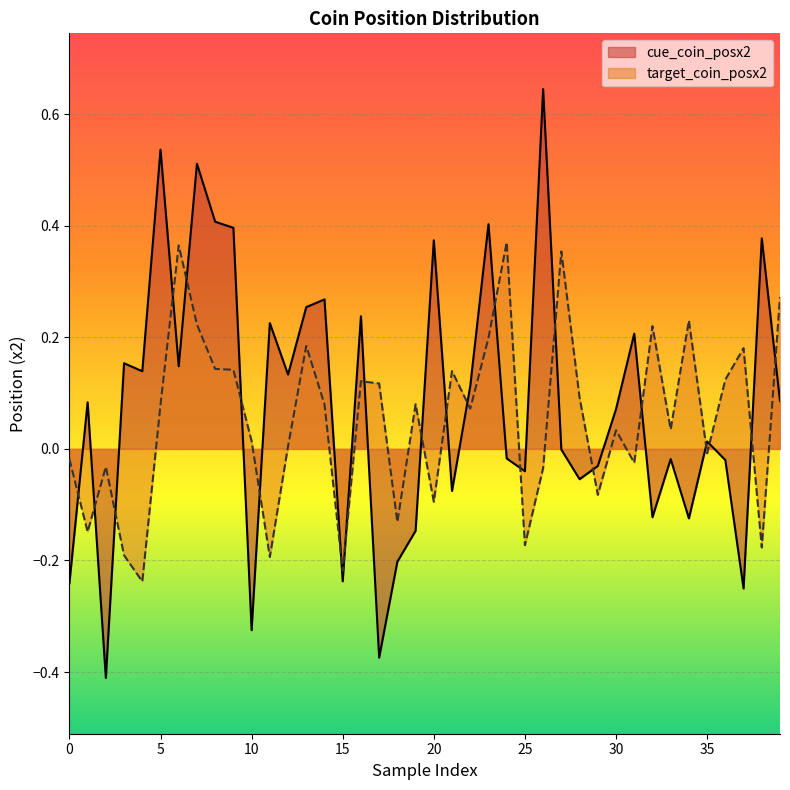

True or false: cue_coin_posx2 and target_coin_posx2 intersect in this chart.

True